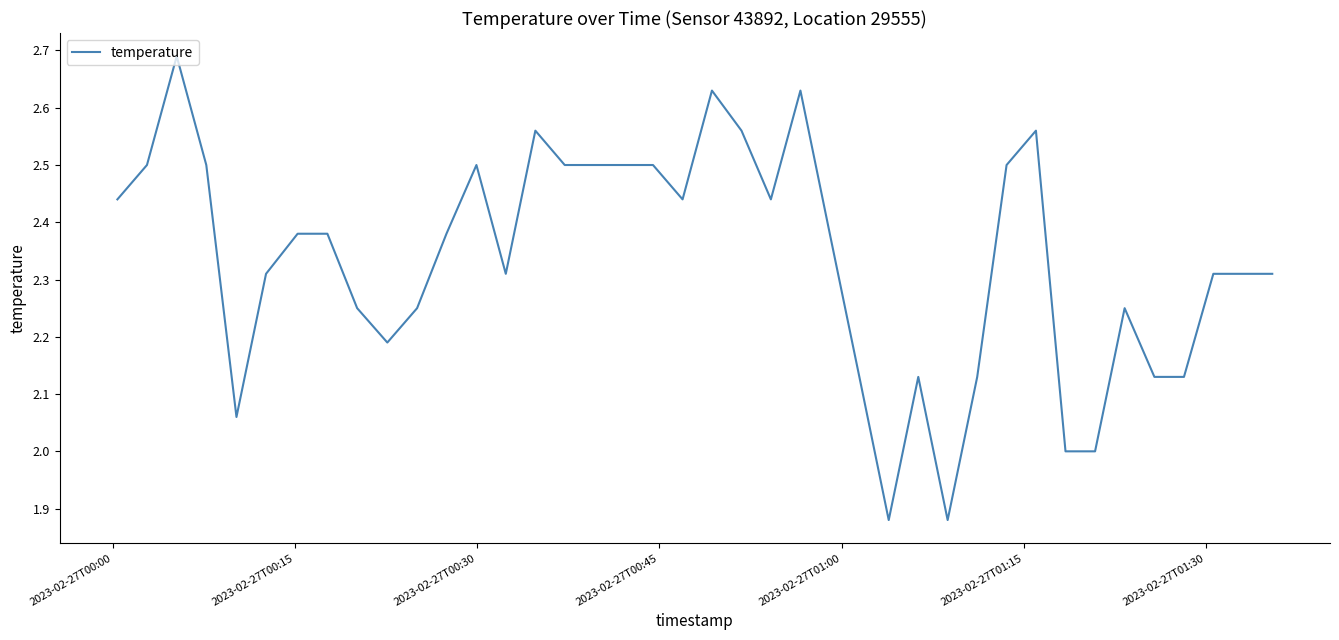

What is the difference between the maximum and minimum values?

0.8